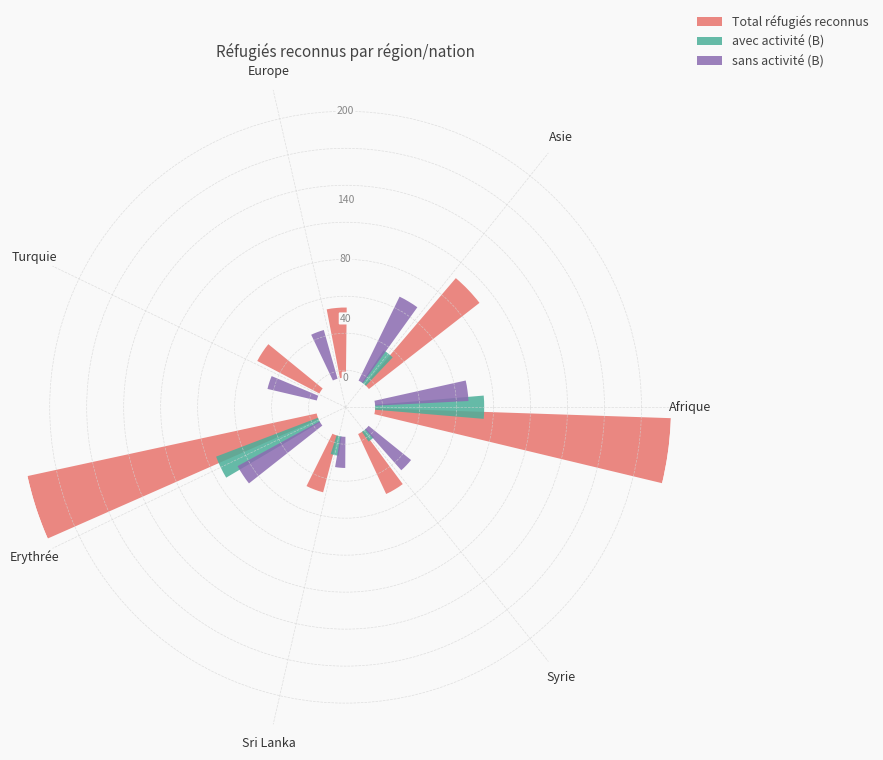

At which category is the sum across all series the highest?

Afrique